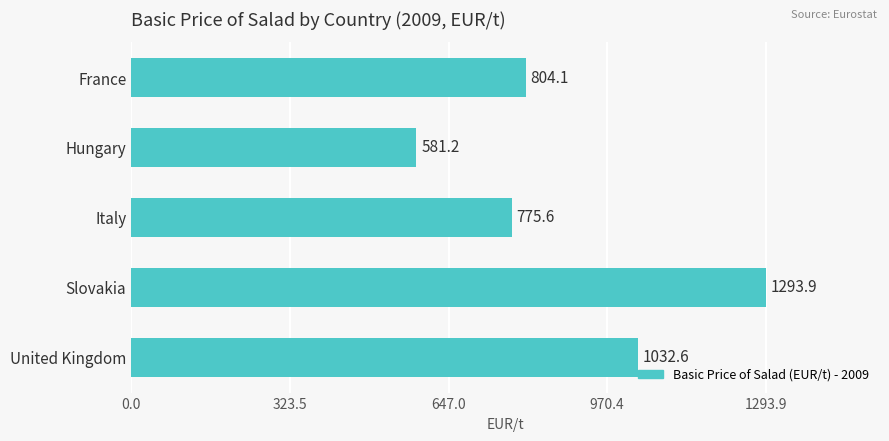

Rank the categories by value from lowest to highest.

Hungary, Italy, France, United Kingdom, Slovakia